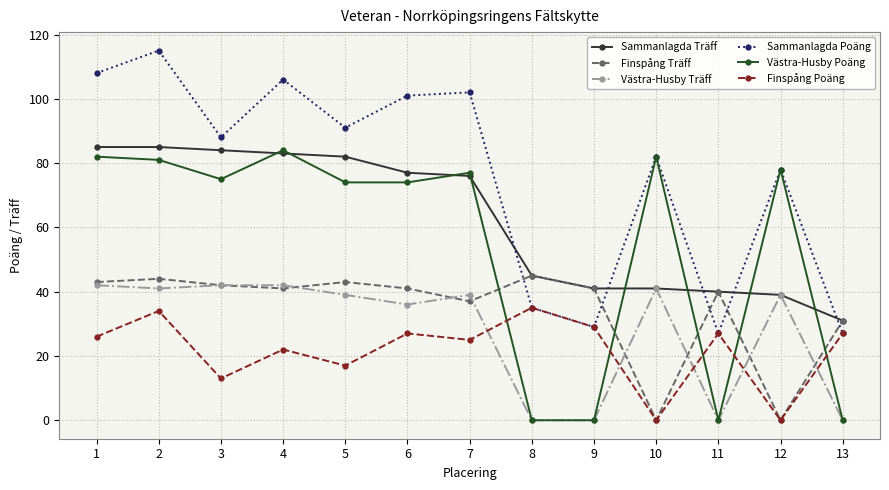

Is it true that Sammanlagda Poäng equals 102 at 7?

True